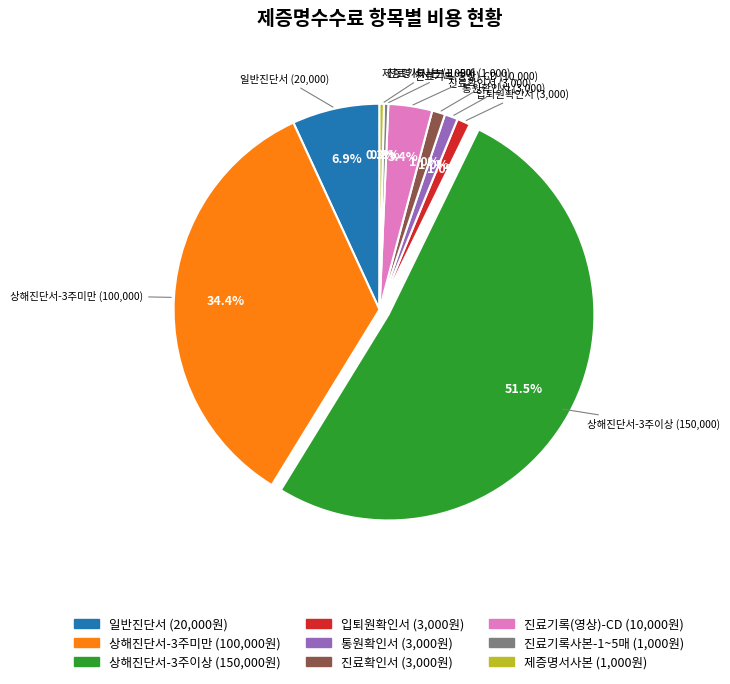

What percentage is the 진료확인서 slice, to the nearest percent?

1%